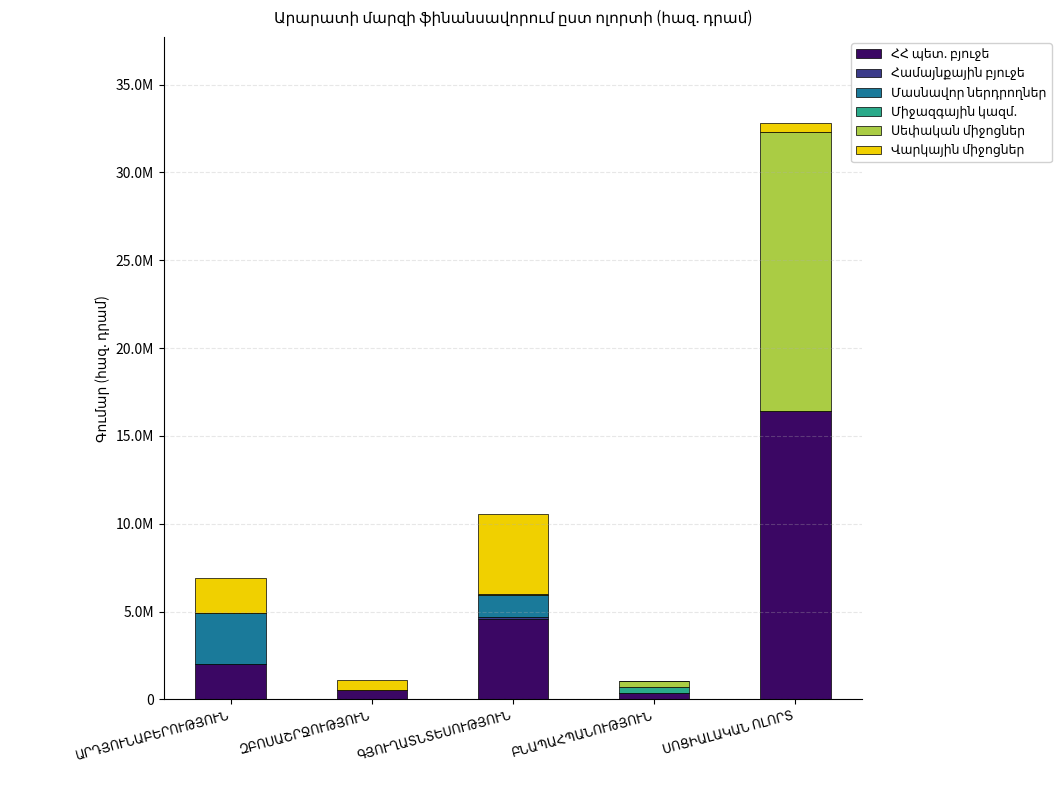

The value of Համայնքային բյուջե at ՍՈՑԻԱԼԱԿԱՆ ՈԼՈՐՏ is 0.0. True or false?

True